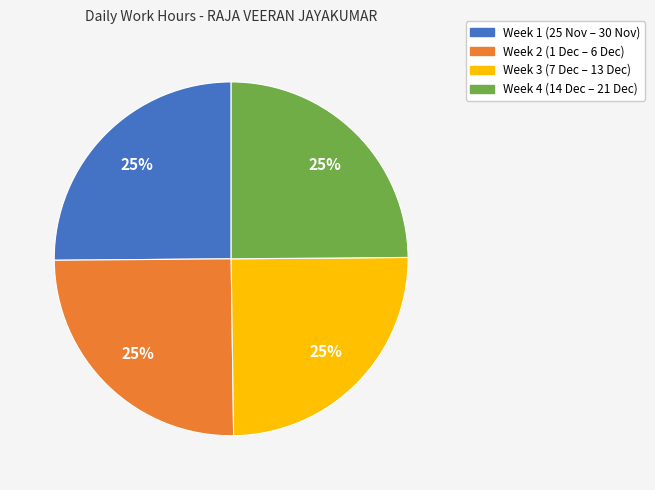

To the nearest percent, what is the average slice percentage?

25%